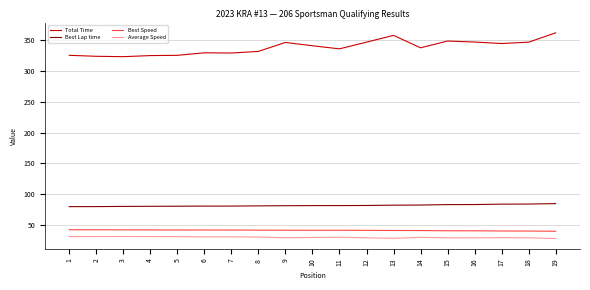

True or false: Total Time has more than 0 points higher than both neighbors.

True